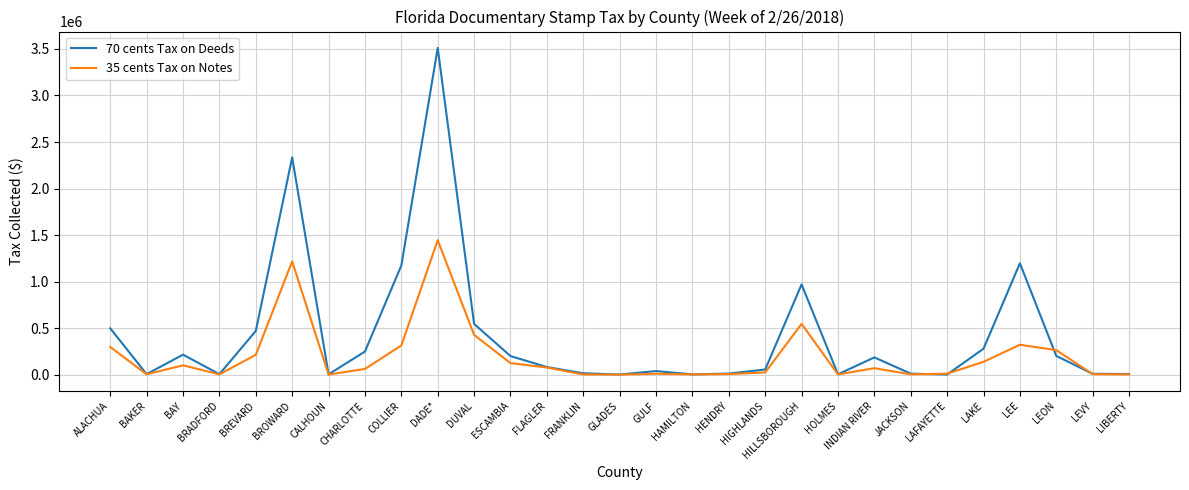

List the series in order of their peak value, lowest first.

35 cents Tax on Notes, 70 cents Tax on Deeds